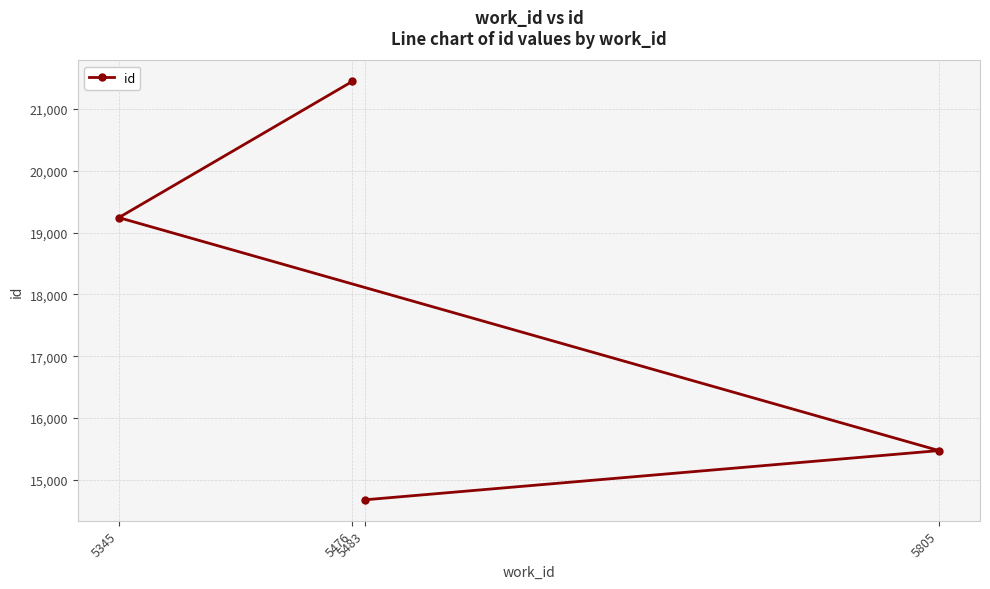

Reading left to right, list all the values displayed in this chart.

5345=19243	5476=21446	5483=14679	5805=15475